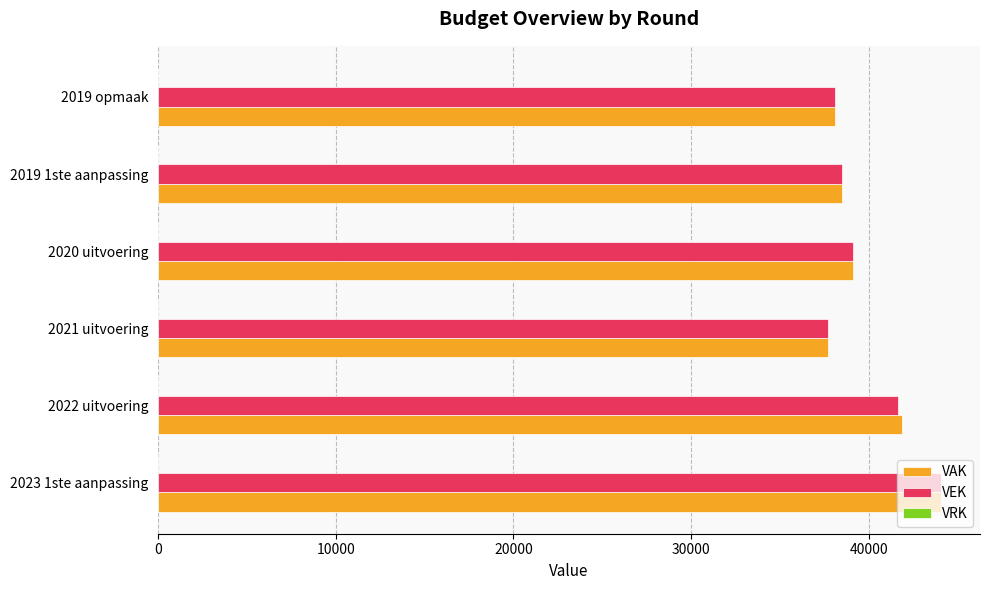

The value of VAK at 2022 uitvoering is 41854. True or false?

True